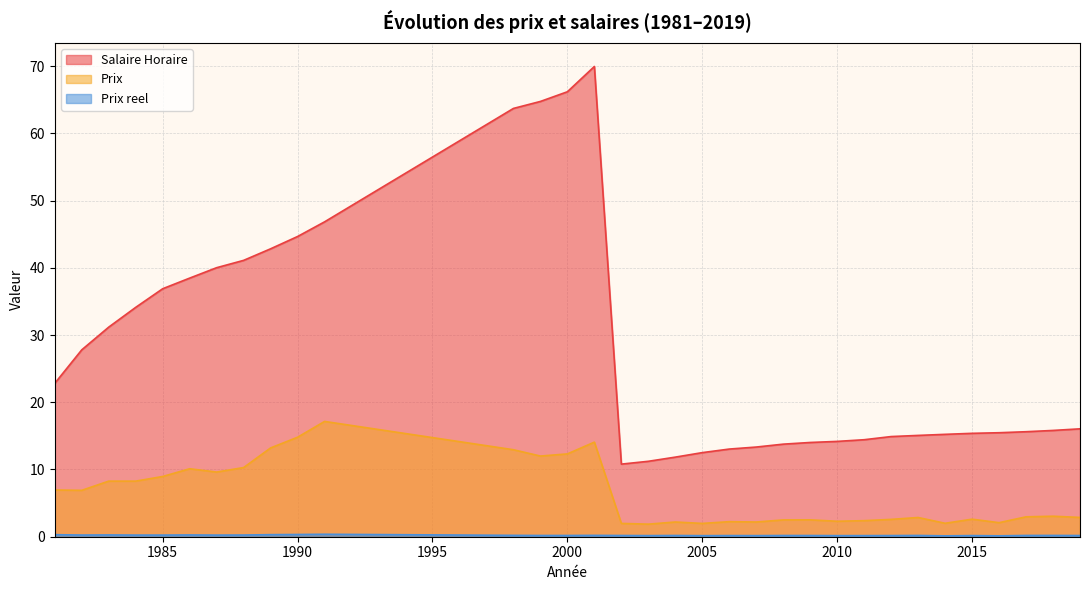

At which label does Prix reel reach its peak?

1991